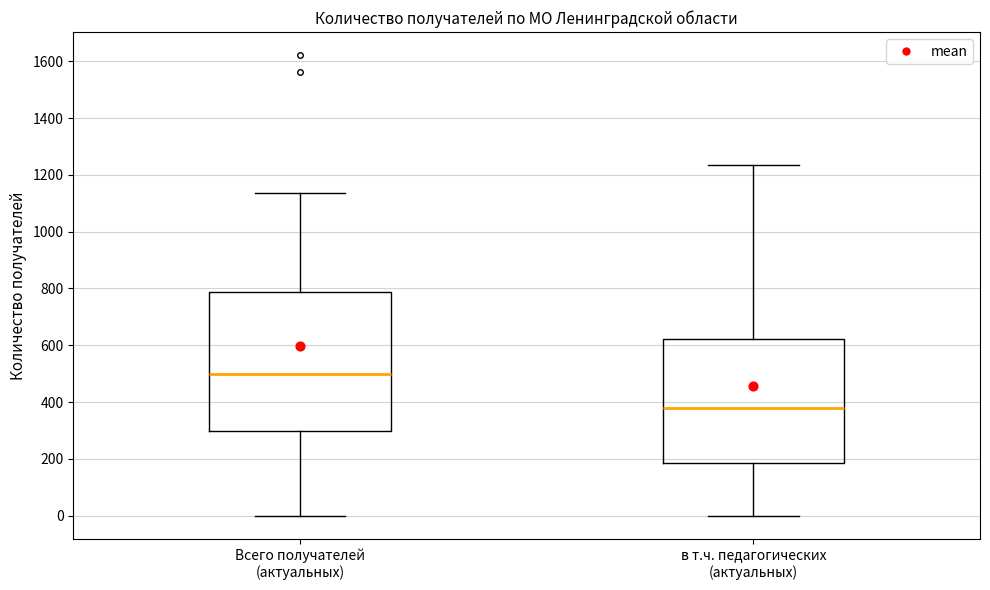

Reading left to right, read every box against the y-axis: the position of its median line, the range the box covers, and the ends of its whiskers. The values are not printed on the chart, so give them approximately, as read against the axis.

Всего получателей (актуальных): median 500, box 300 to 780, whiskers 0 to 1140
в т.ч. педагогических (актуальных): median 380, box 180 to 620, whiskers 0 to 1240